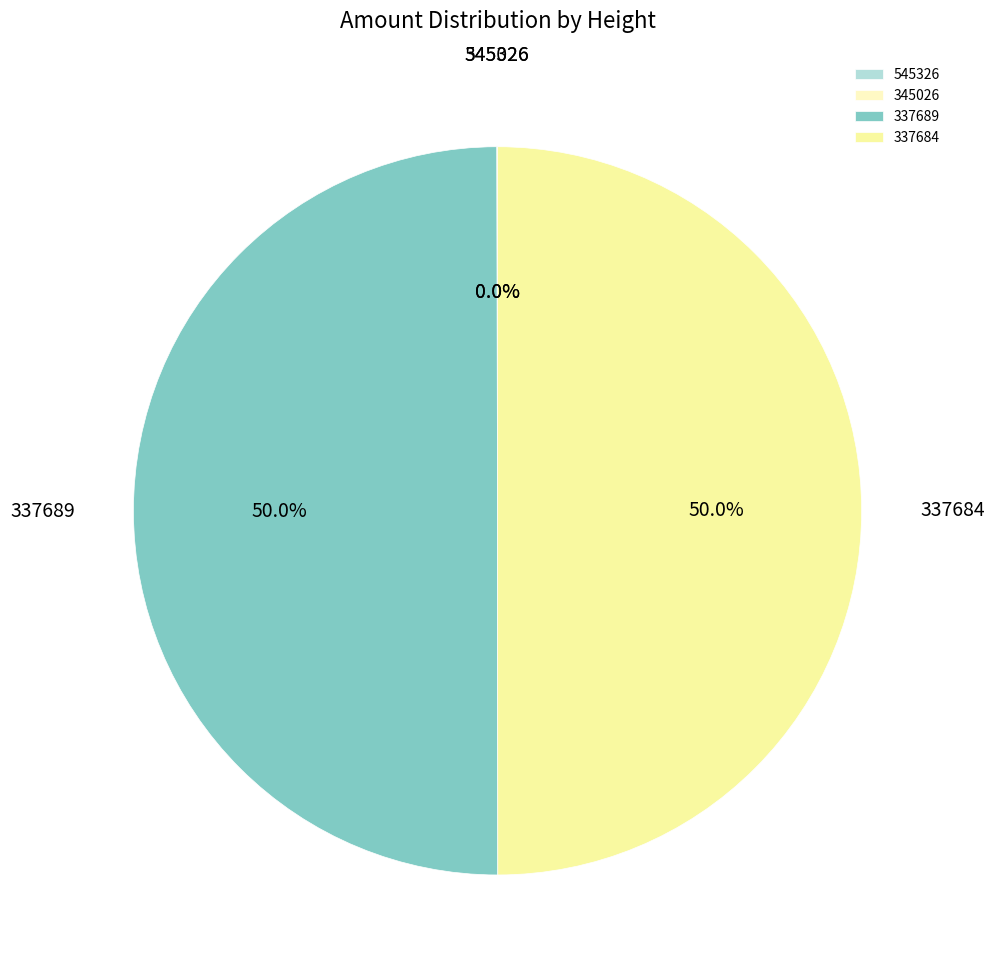

Combined, do 337689 and 337684 account for over 50%?

Yes